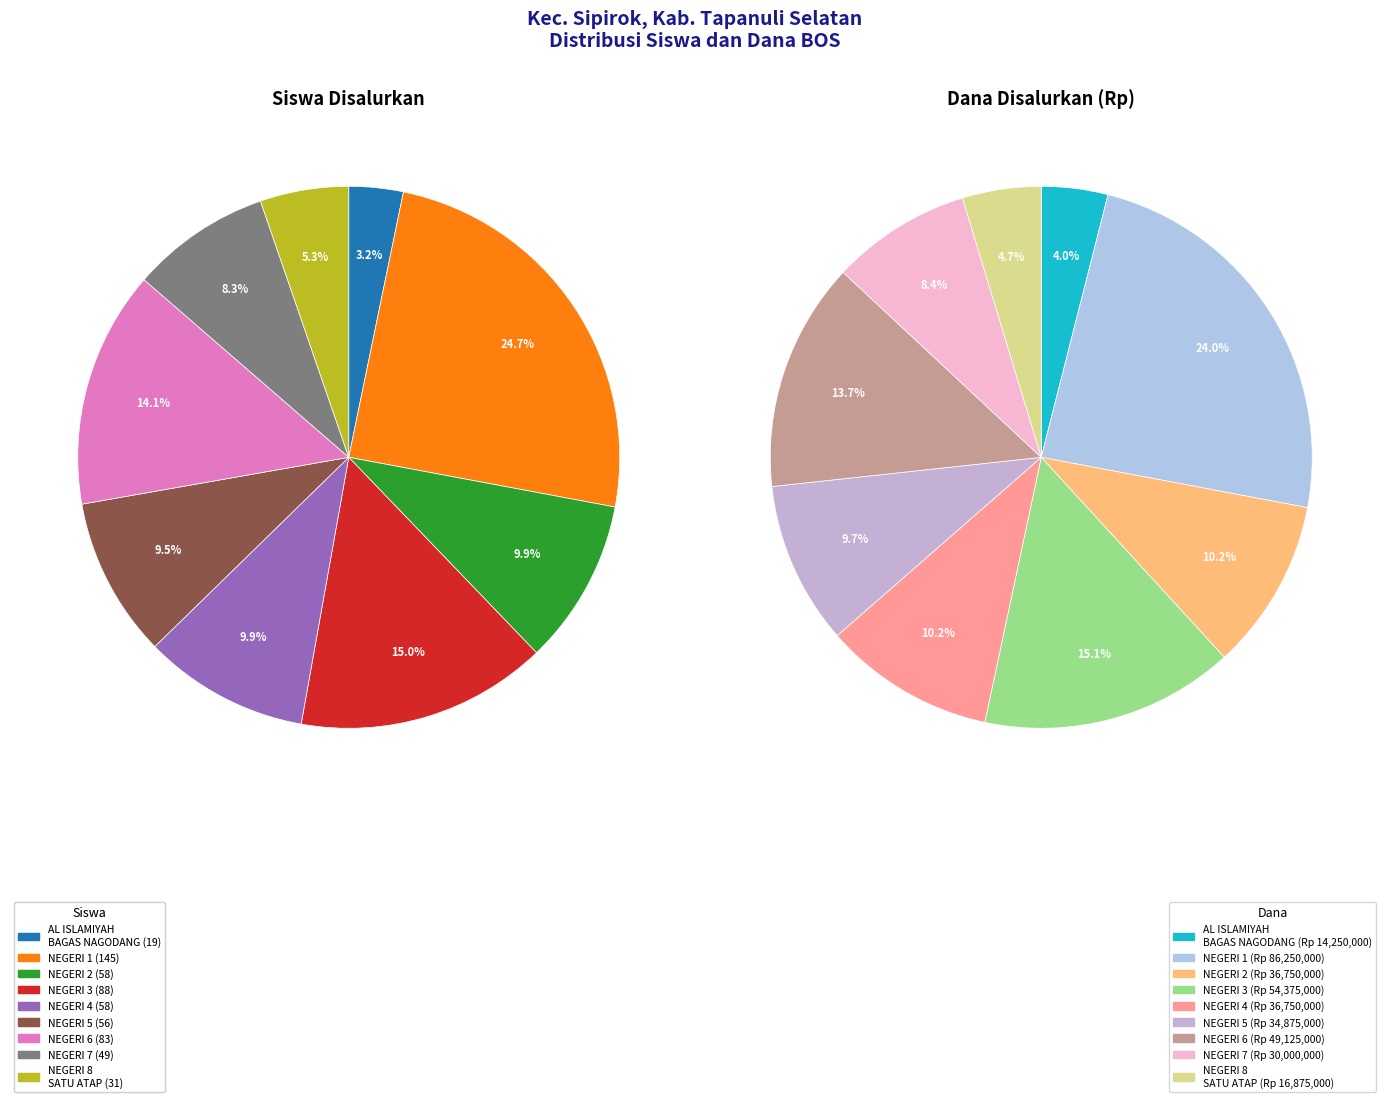

Is SMP NEGERI 5 SIPIROK the majority of the pie?

No